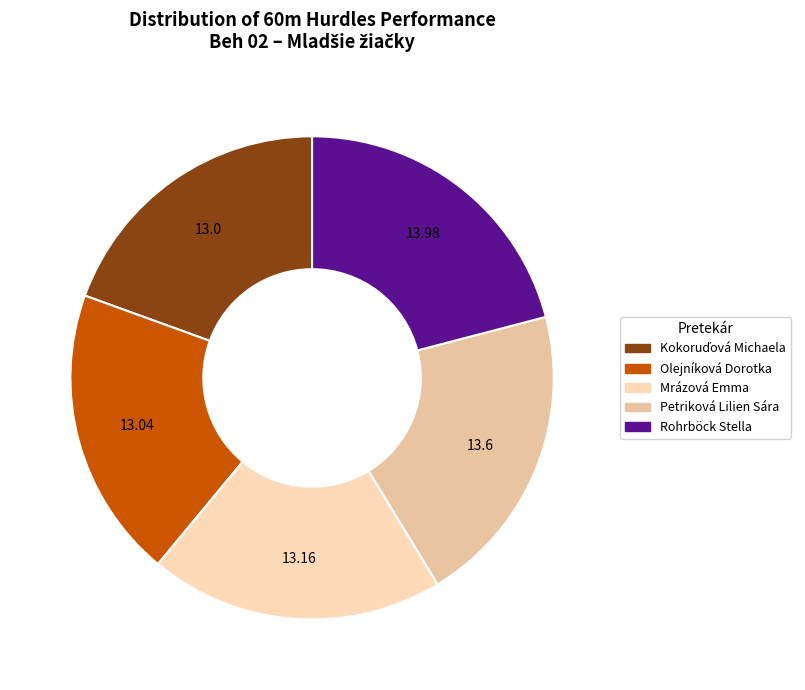

Is there a majority slice in this chart?

No